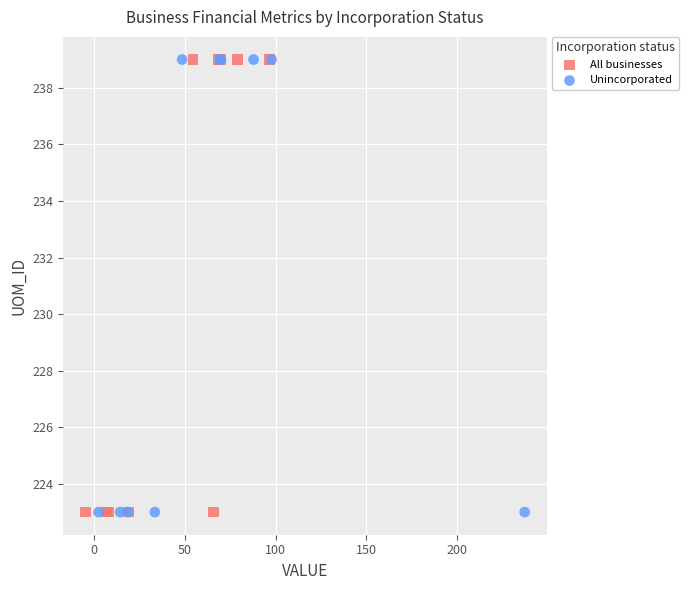

What are all the series names shown in the legend?

All businesses, Unincorporated